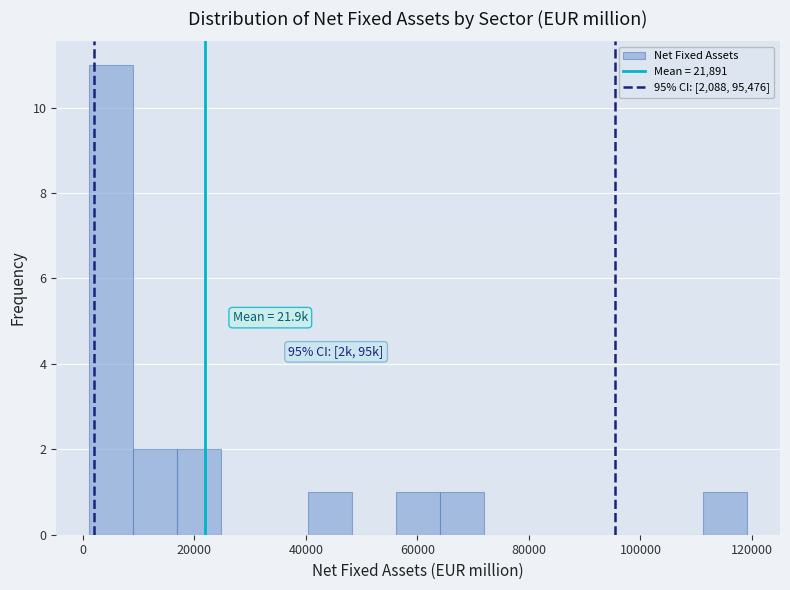

Read against the x-axis, roughly where is the centre of the tallest bar?

6000